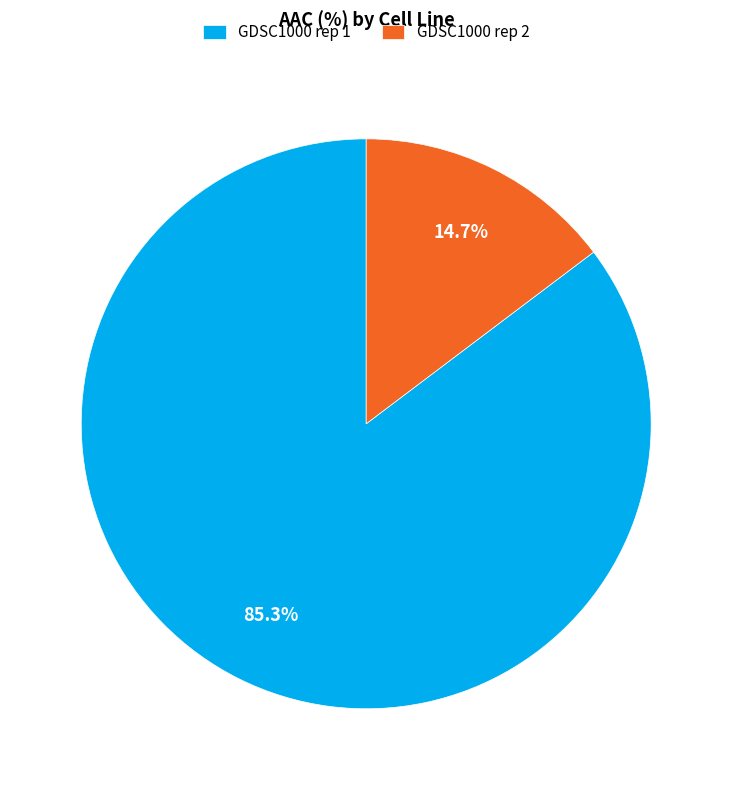

What is the smallest slice in the pie chart?

GDSC1000 rep 2